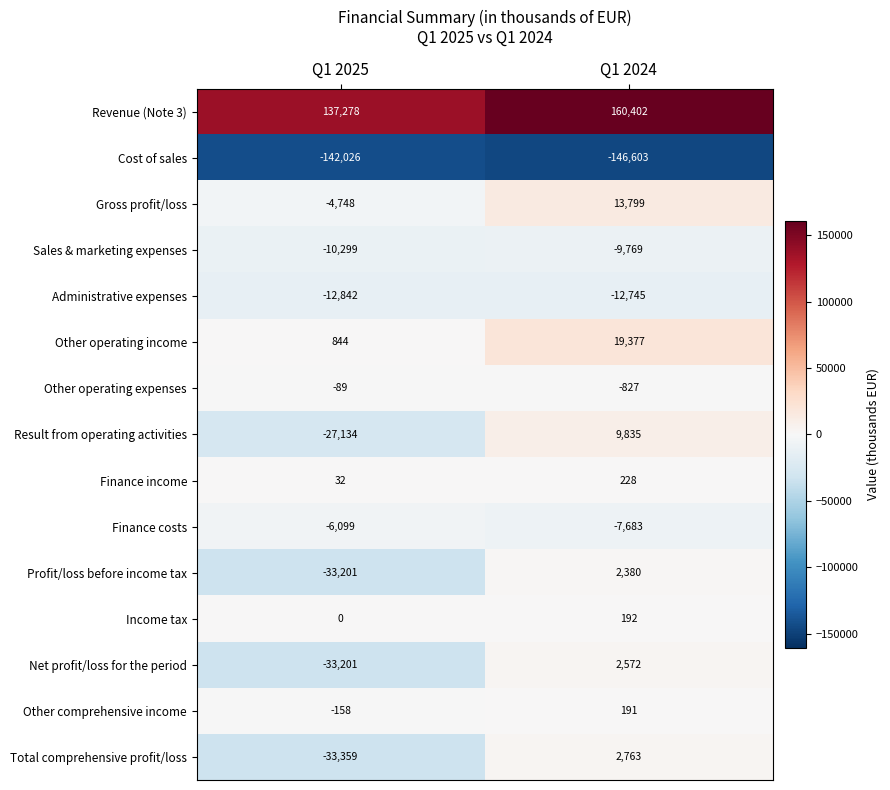

What is the sum of all Result from operating activities values?

-17299